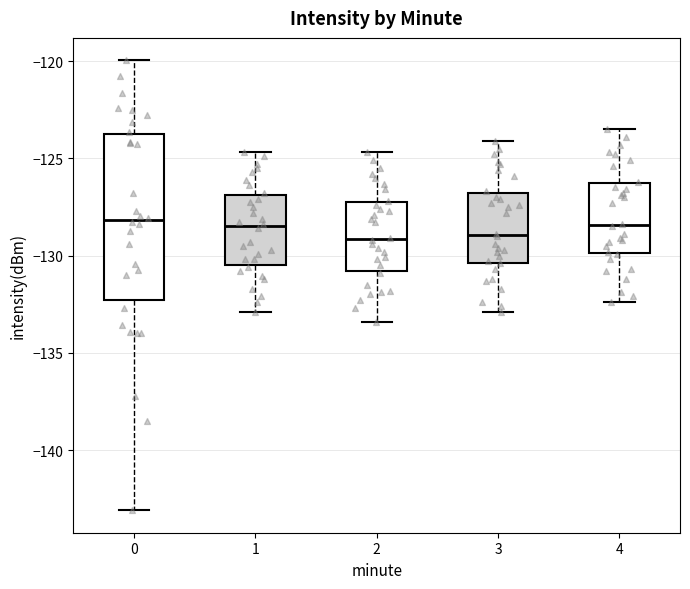

Reading left to right, transcribe this box plot: for each box, give where its median line is, the range the box spans, and where its two whiskers end, as read against the y-axis. The values are not printed on the chart, so give them approximately, as read against the axis.

0: median -128.0, box -132.5 to -124.0, whiskers -143.0 to -120.0
1: median -128.5, box -130.5 to -127.0, whiskers -133.0 to -124.5
2: median -129.0, box -131.0 to -127.0, whiskers -133.5 to -124.5
3: median -129.0, box -130.5 to -127.0, whiskers -133.0 to -124.0
4: median -128.5, box -130.0 to -126.5, whiskers -132.5 to -123.5